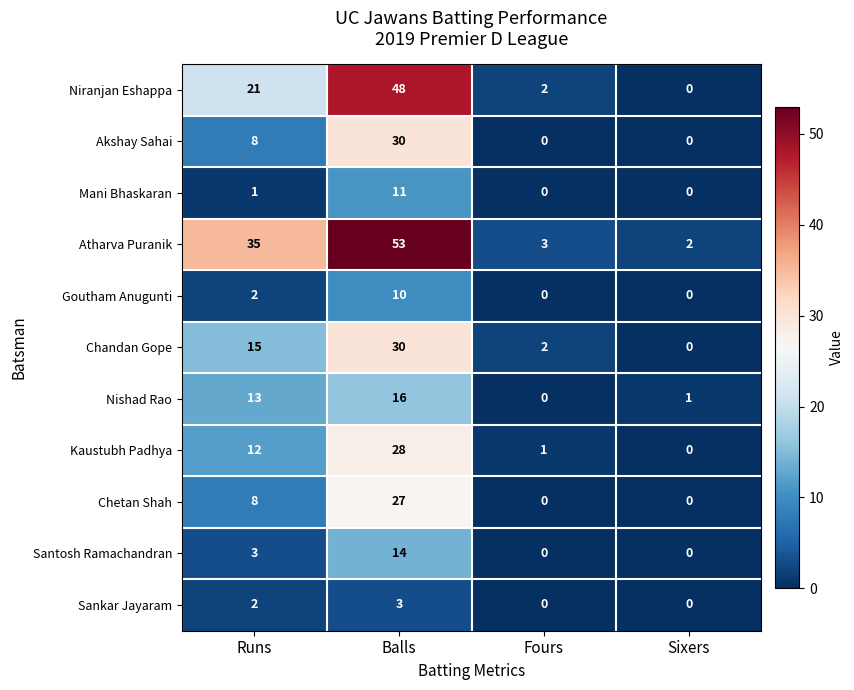

At which category is the sum across all series the highest?

Balls